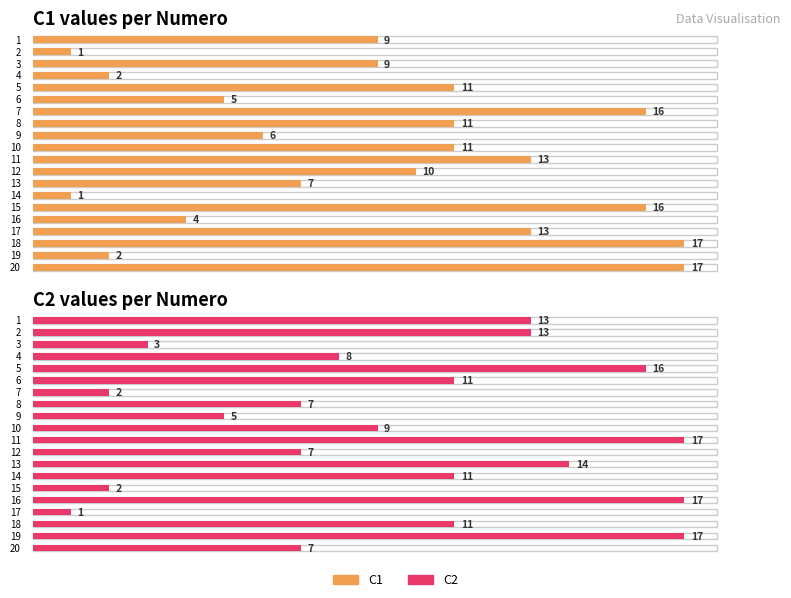

What is the sum of all C2 values?

191